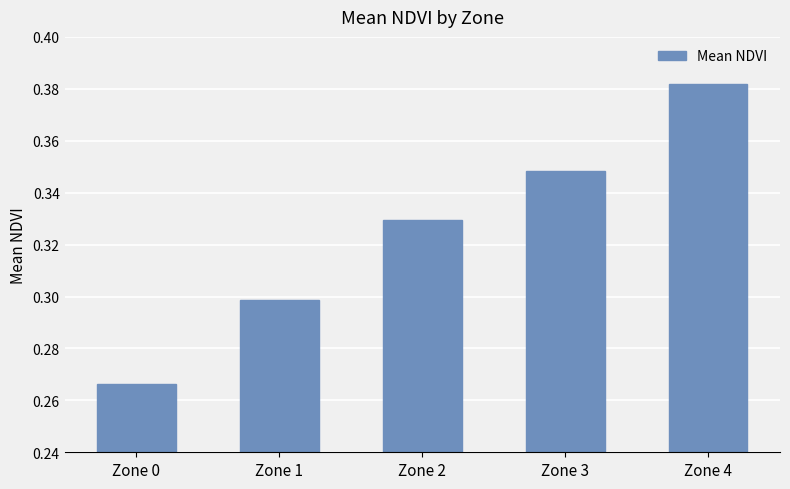

Is it true that the value at Zone 0 is 0.1?

False